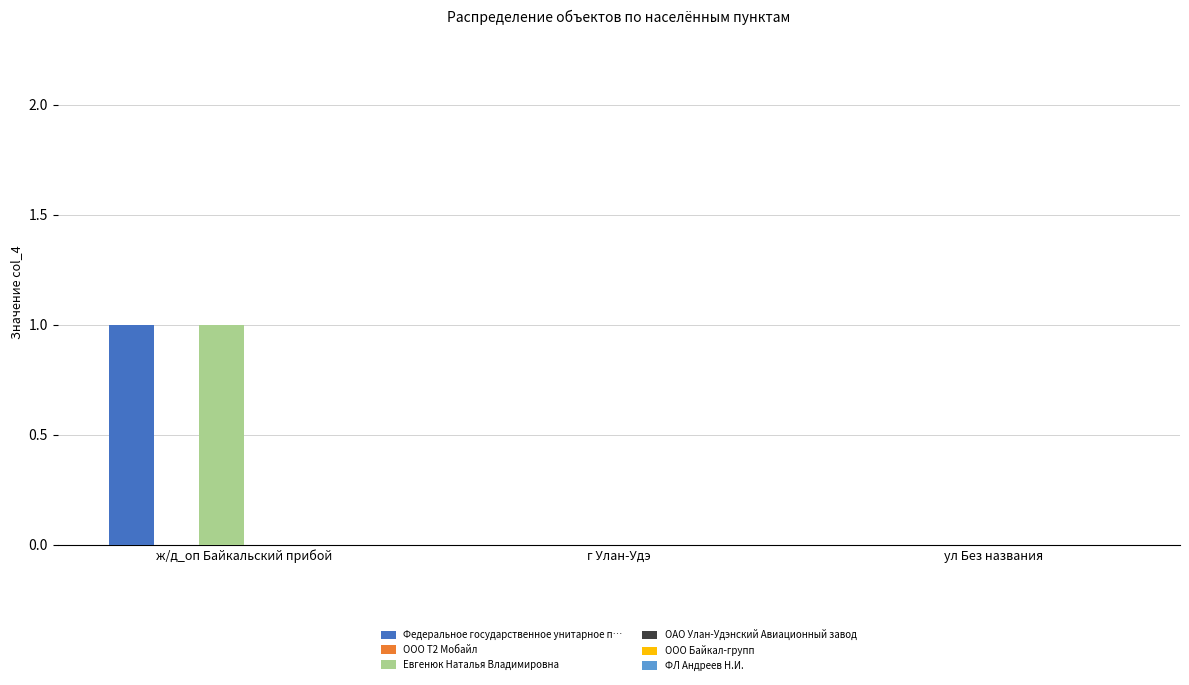

The Евгенюк Наталья Владимировна series shows 2 at ж/д_оп Байкальский прибой. True or false?

False